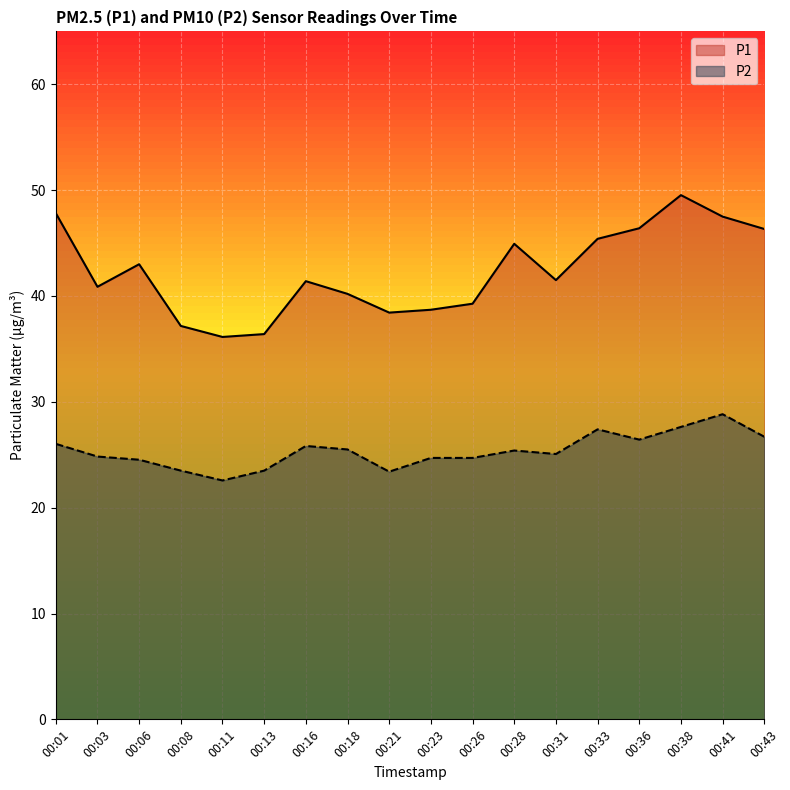

Is the value of P2 at 00:16 greater than the value of P1 at 00:11?

No